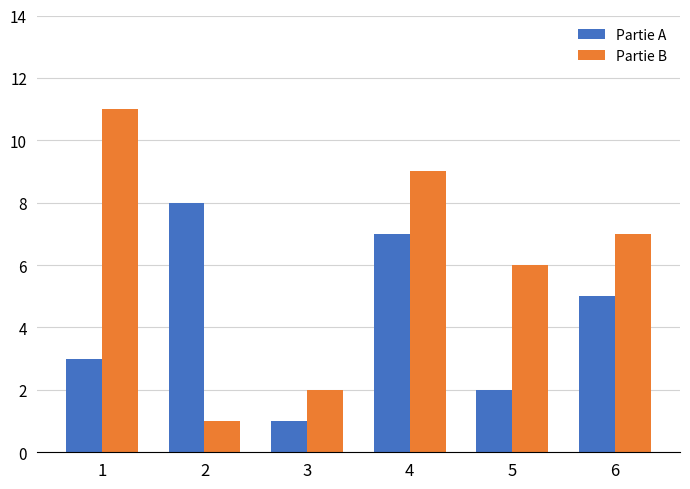

Where is Partie B nearest to the value 6?

5